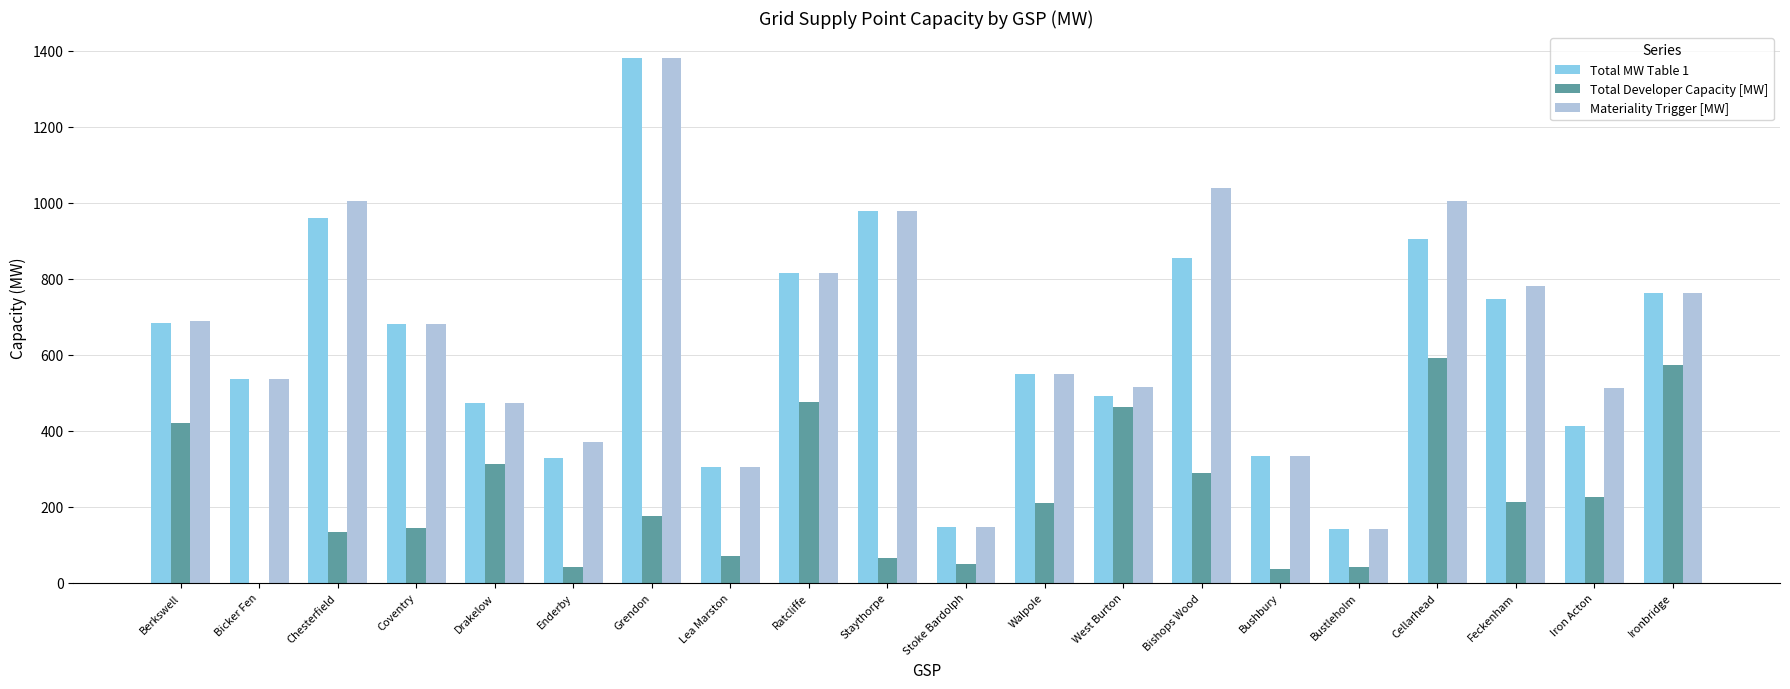

What is the greatest value displayed?

1379.7